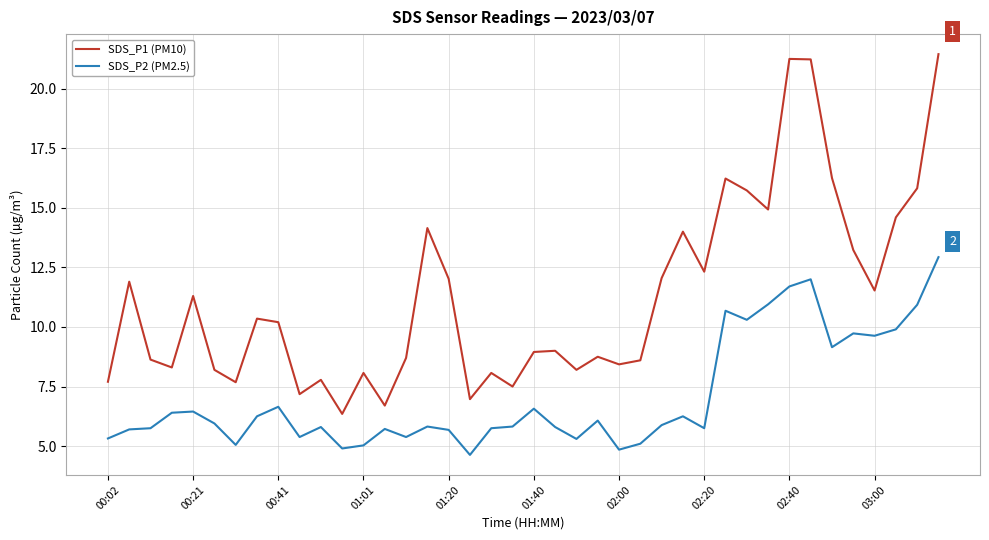

In SDS_P2 (PM2.5), how many points are lower than both neighbors (excluding endpoints)?

11